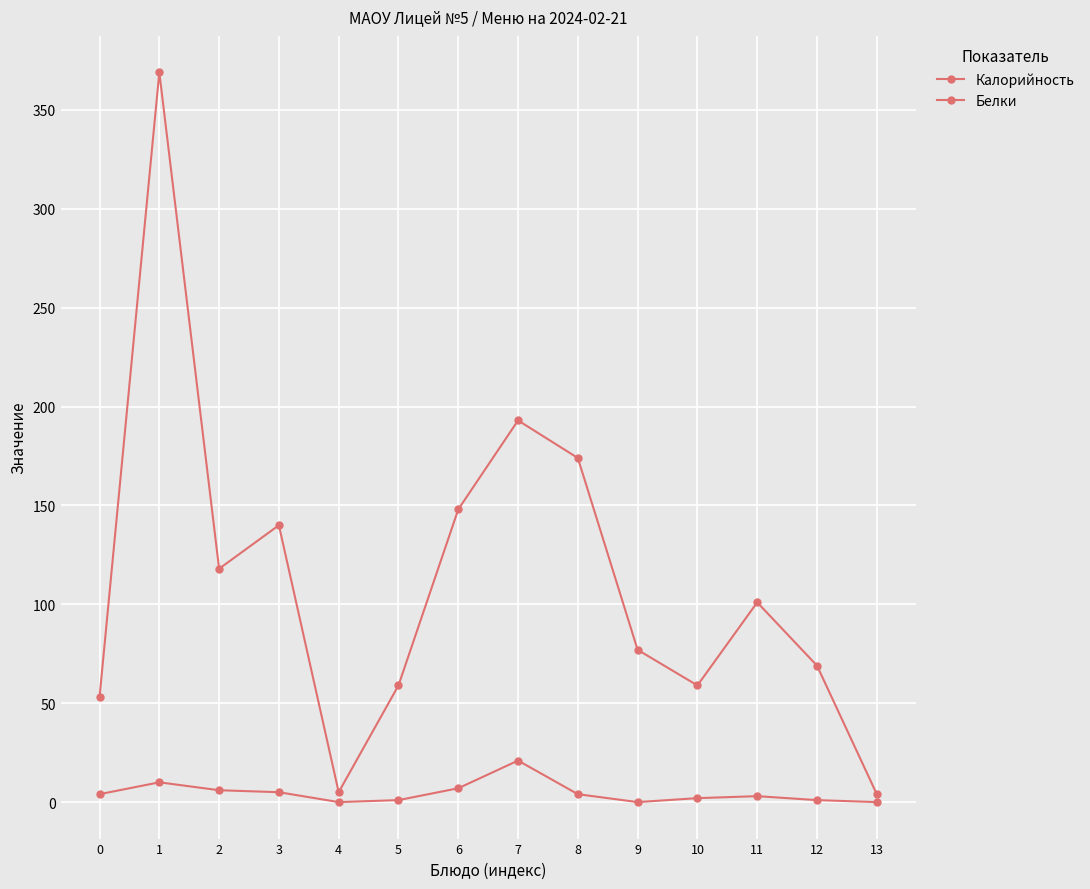

How many lines are shown in the chart?

2